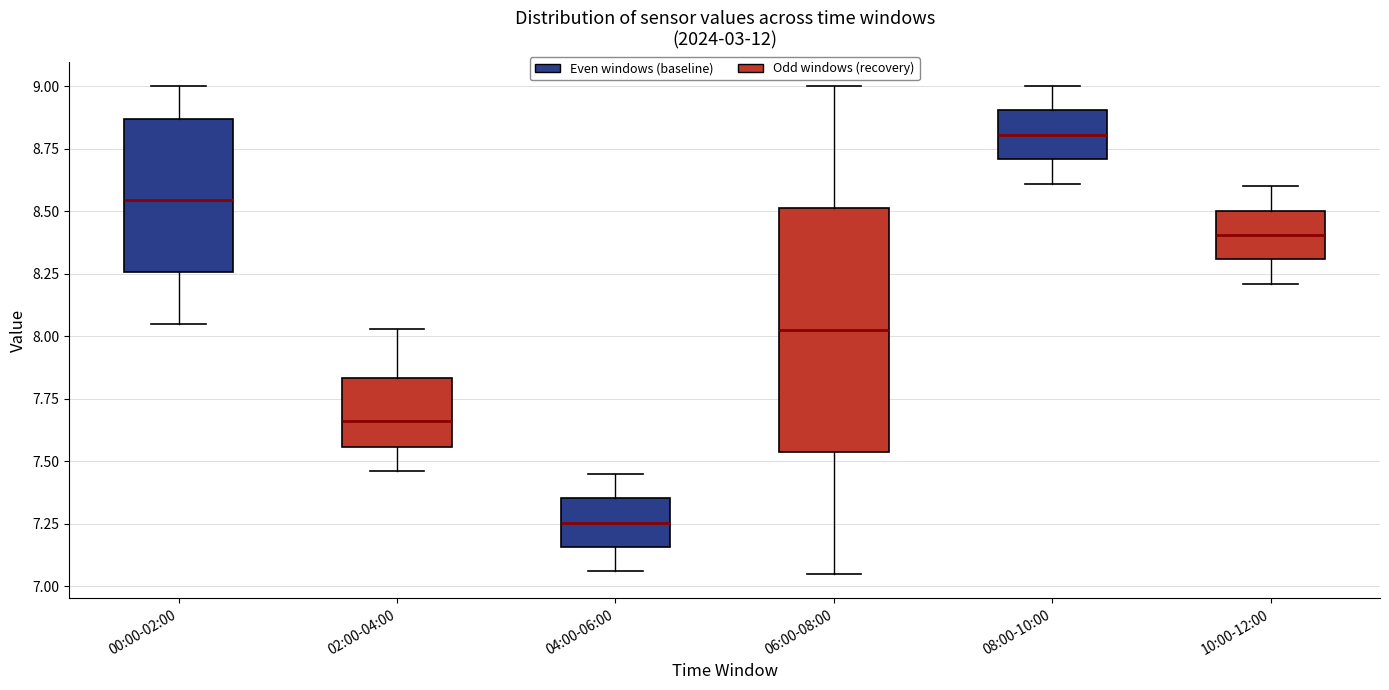

Where does the lower whisker of the box for 08:00-10:00 end on the y-axis? The values are not printed on the chart, so give them approximately, as read against the axis.

8.60